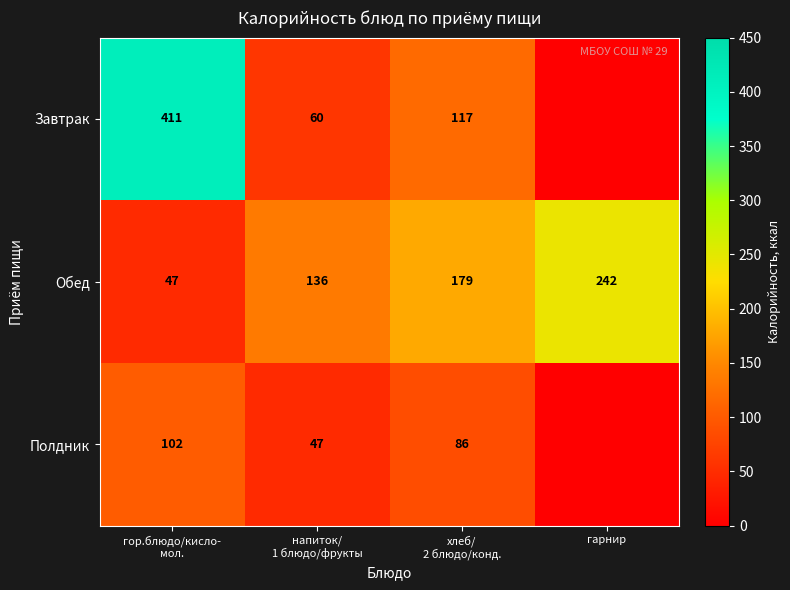

What is the minimum value for Обед?

47